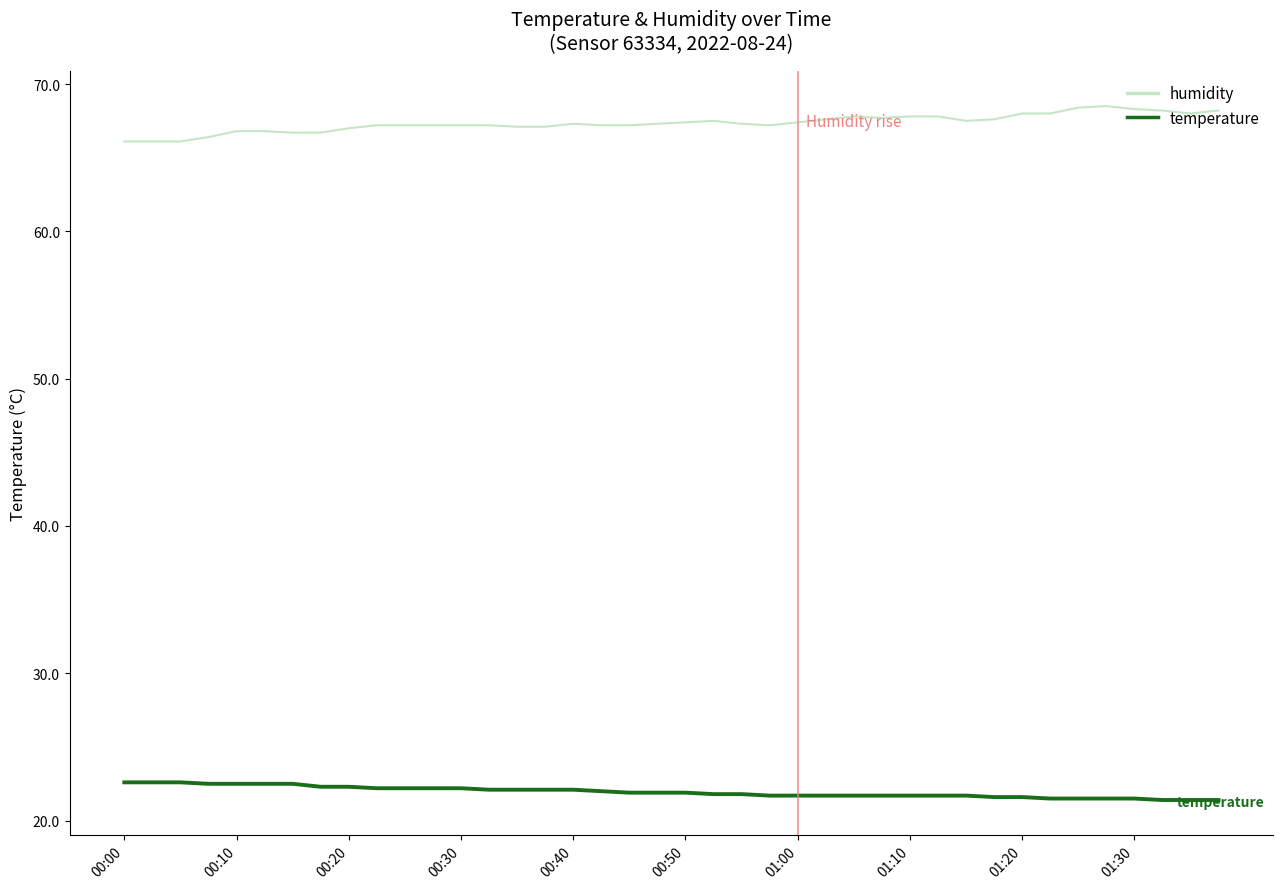

True or false: humidity and temperature cross at least once.

False